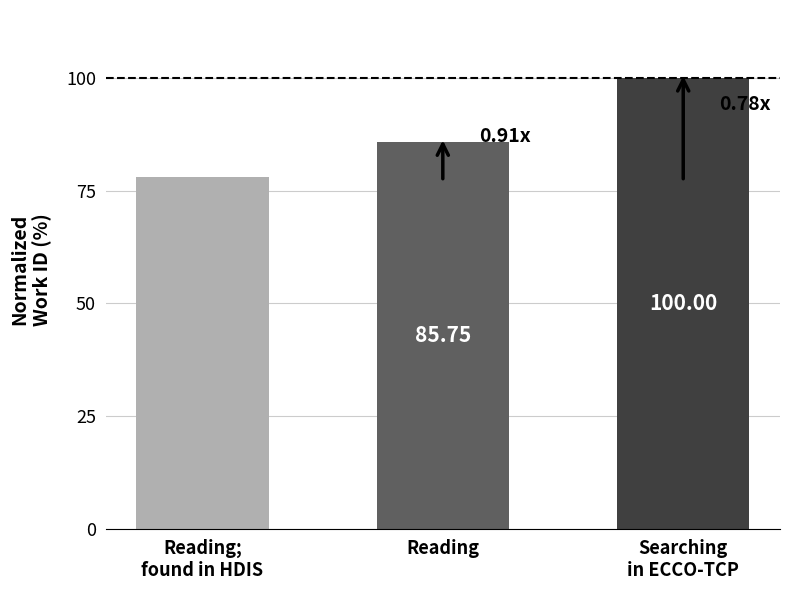

What is the value of the 2nd bar from the left?

85.8